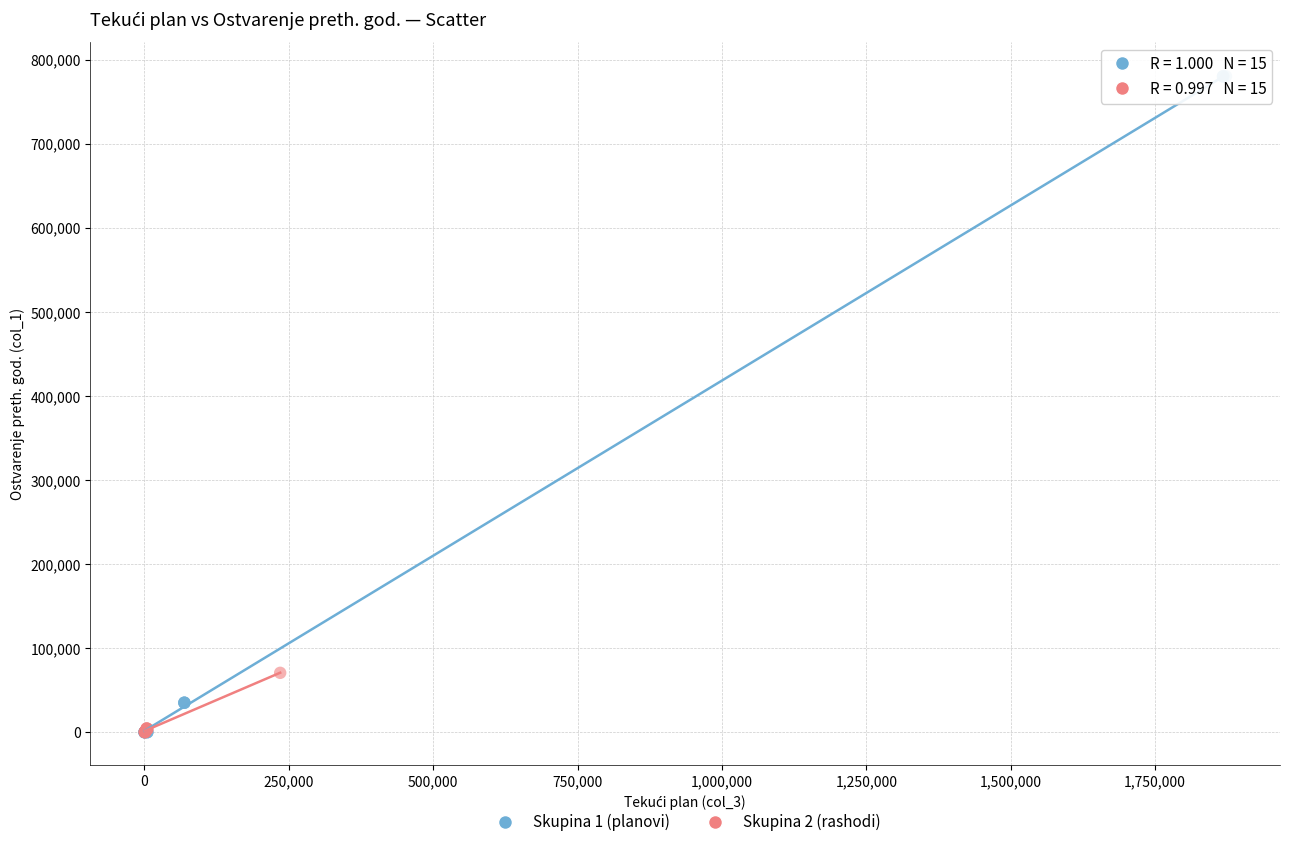

Which series has the largest Y range (max minus min)?

Skupina 1 (planovi)